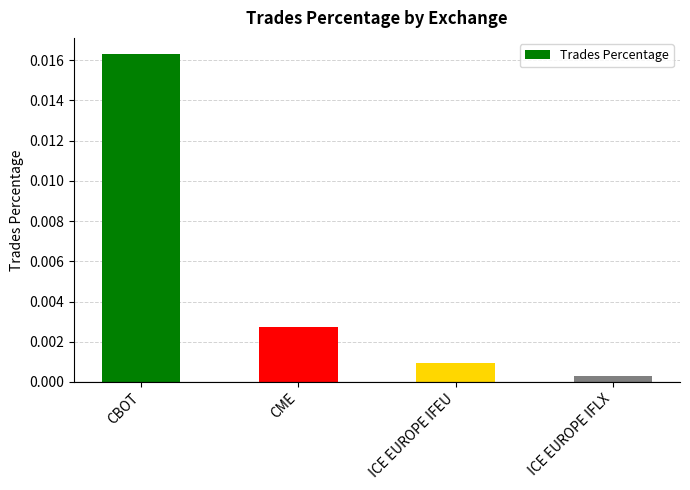

Rank the categories by value from highest to lowest.

CBOT, CME, ICE EUROPE IFEU, ICE EUROPE IFLX